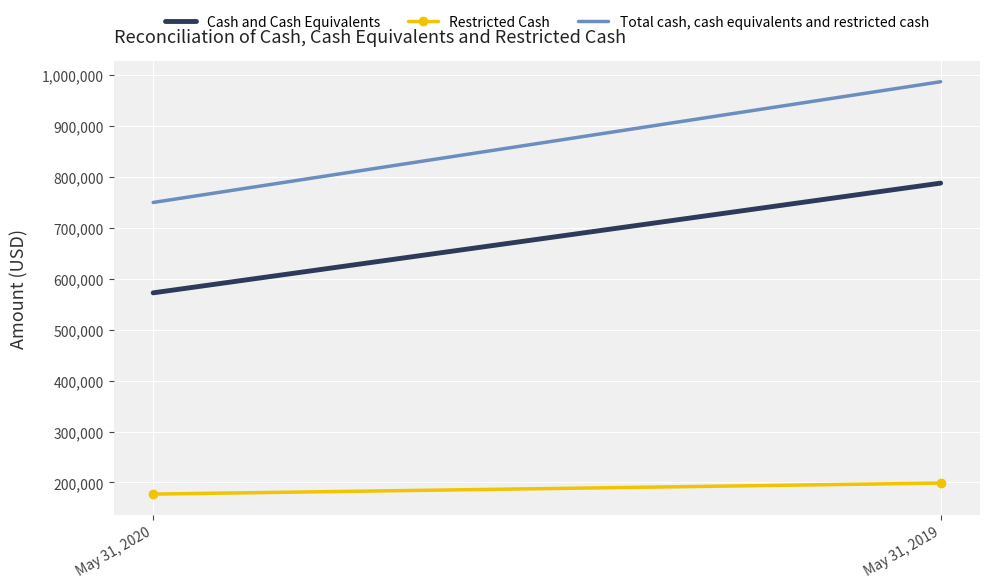

What is the value of the Restricted Cash point at the 1st from the left?

177247